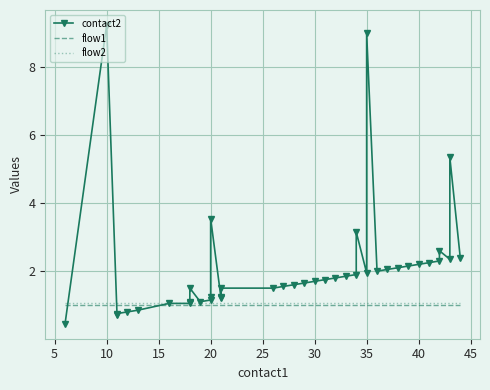

True or false: flow1 has more than 0 interior local peaks.

False